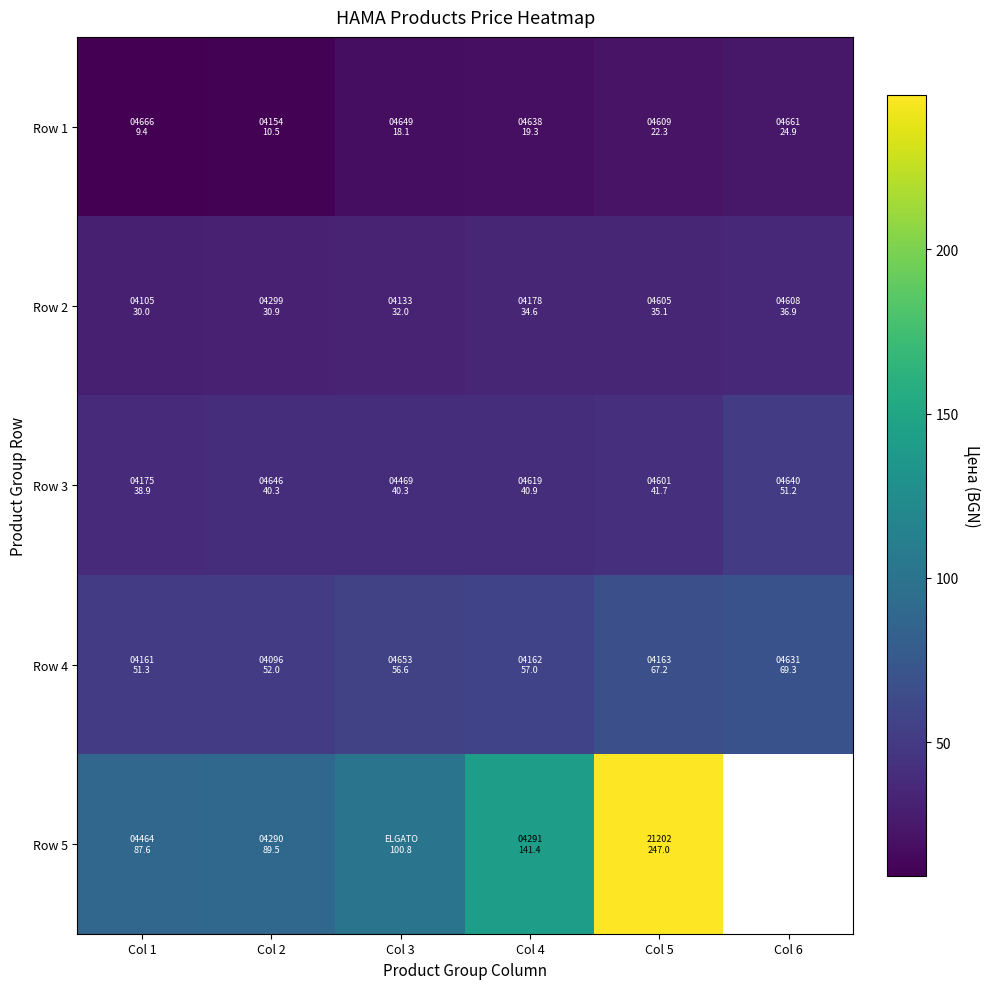

What is the spread (max minus min) of values at Col 6?

44.3